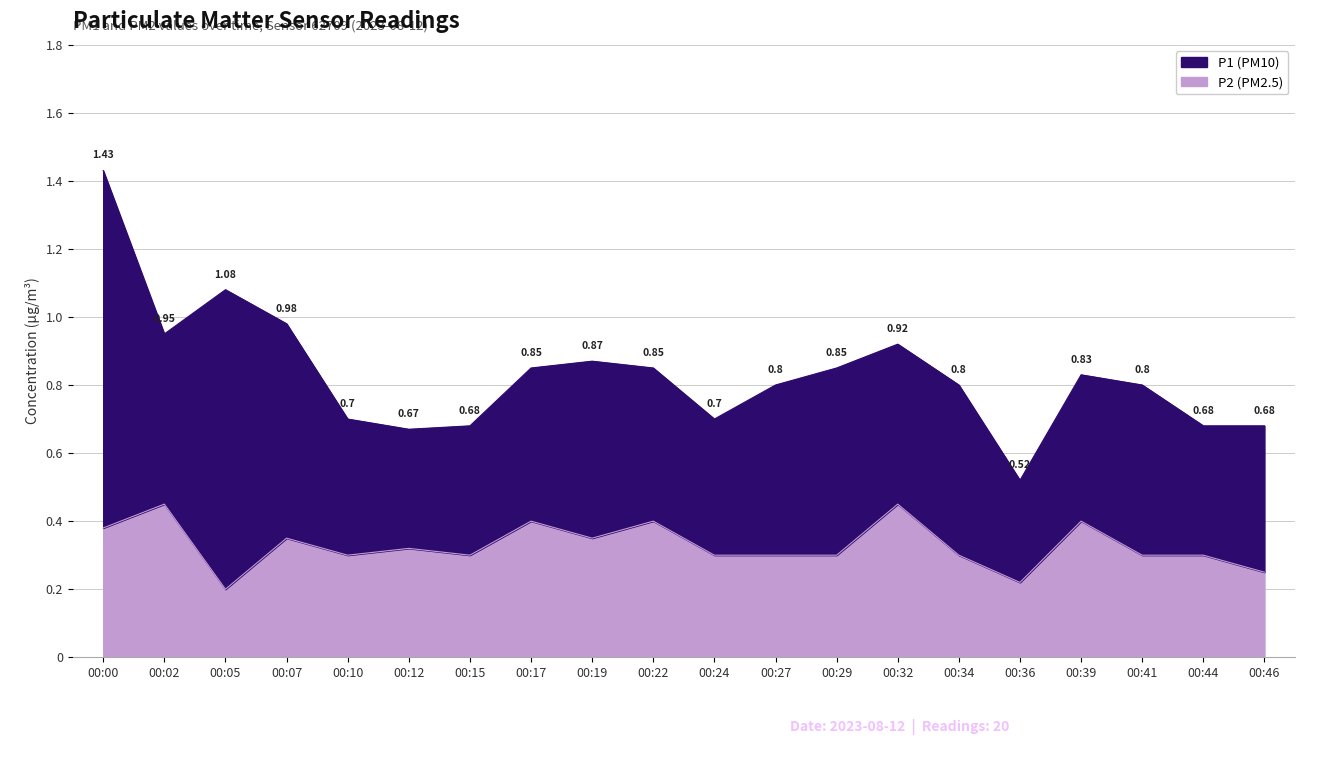

Reading right to left, extract all data points from this chart.

00:46=0.2	00:44=0.3	00:41=0.3	00:39=0.4	00:36=0.2	00:34=0.3	00:32=0.5	00:29=0.3	00:27=0.3	00:24=0.3	00:22=0.4	00:19=0.3	00:17=0.4	00:15=0.3	00:12=0.3	00:10=0.3	00:07=0.3	00:05=0.2	00:02=0.5	00:00=0.4